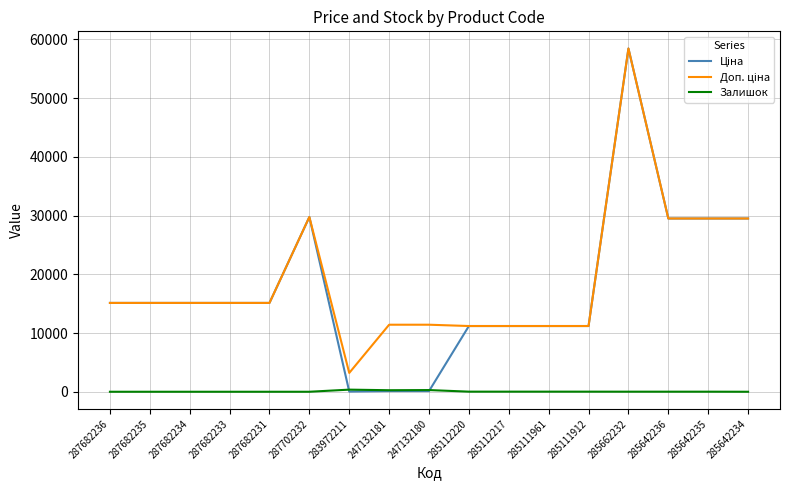

At which category is the sum across all series the highest?

285662232